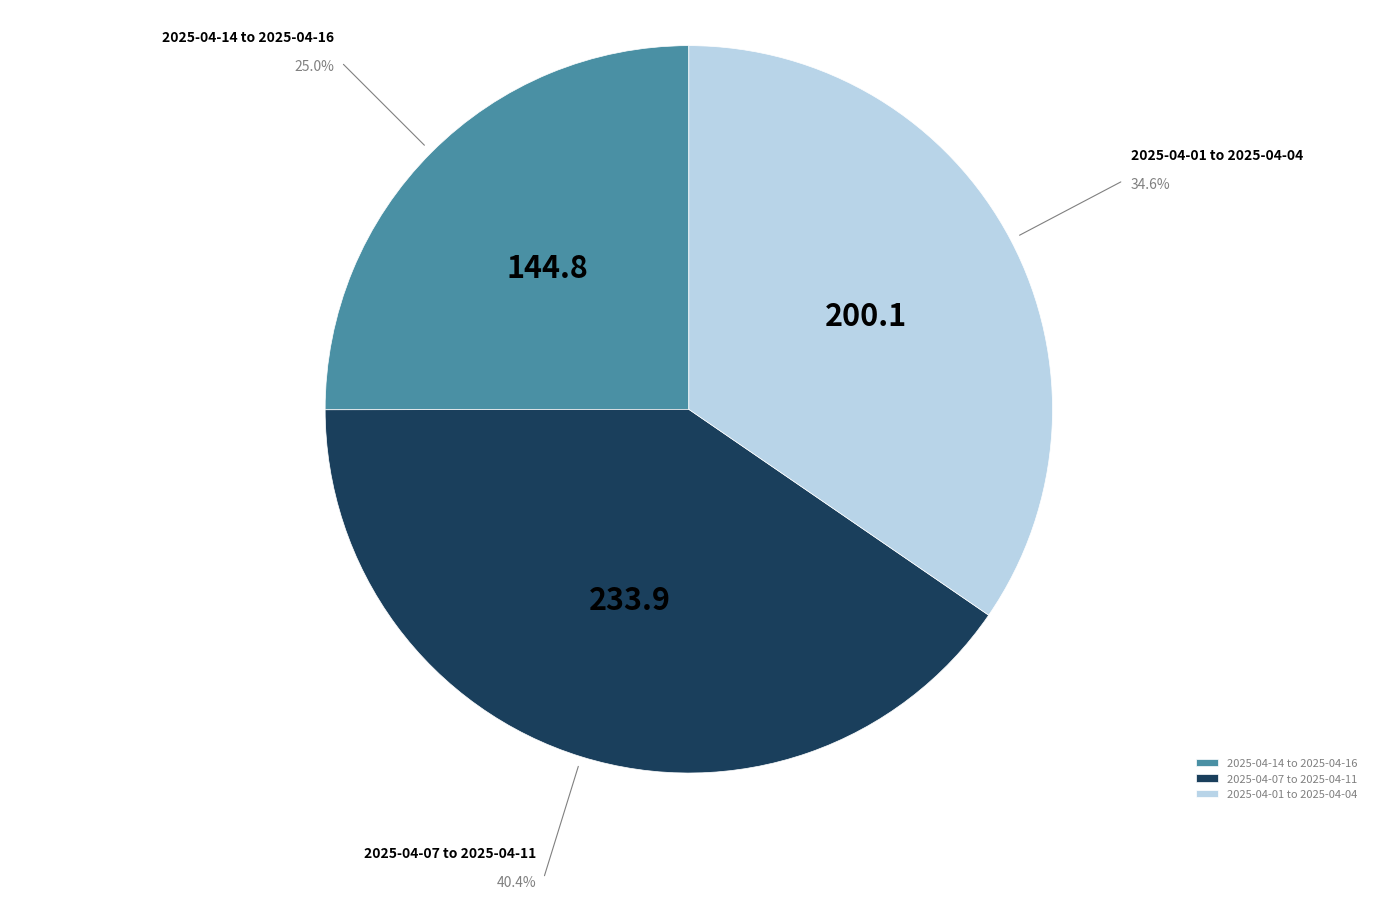

Between 2025-04-14 to 2025-04-16 and 2025-04-01 to 2025-04-04, which is larger?

2025-04-01 to 2025-04-04